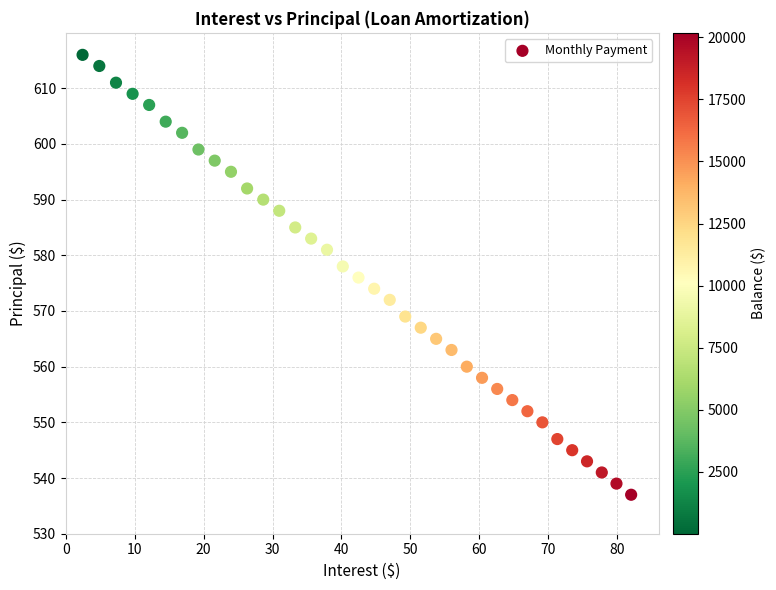

How many data points are displayed?

36